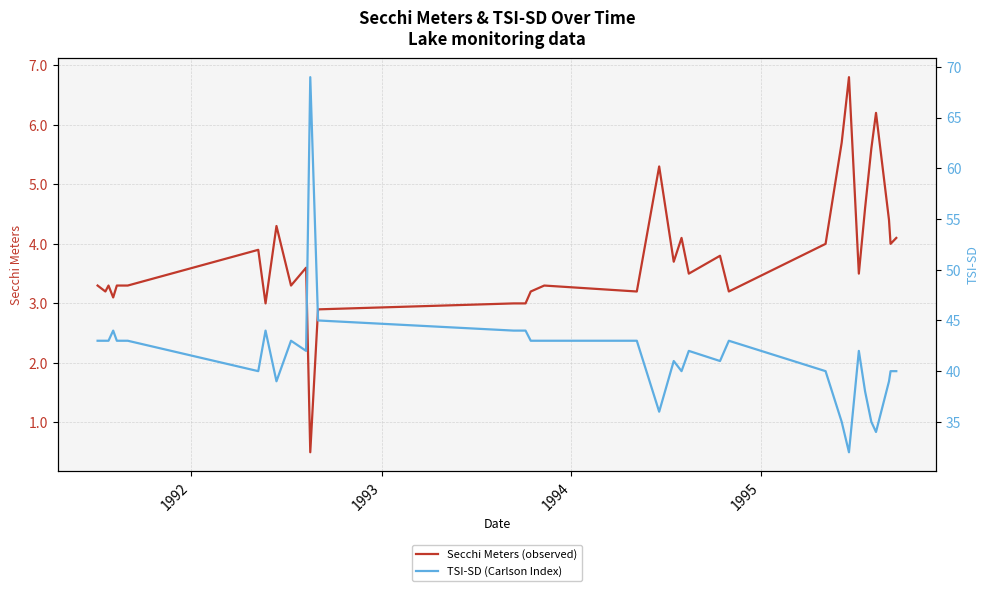

What is the maximum value for Secchi Meters (observed)?

6.8